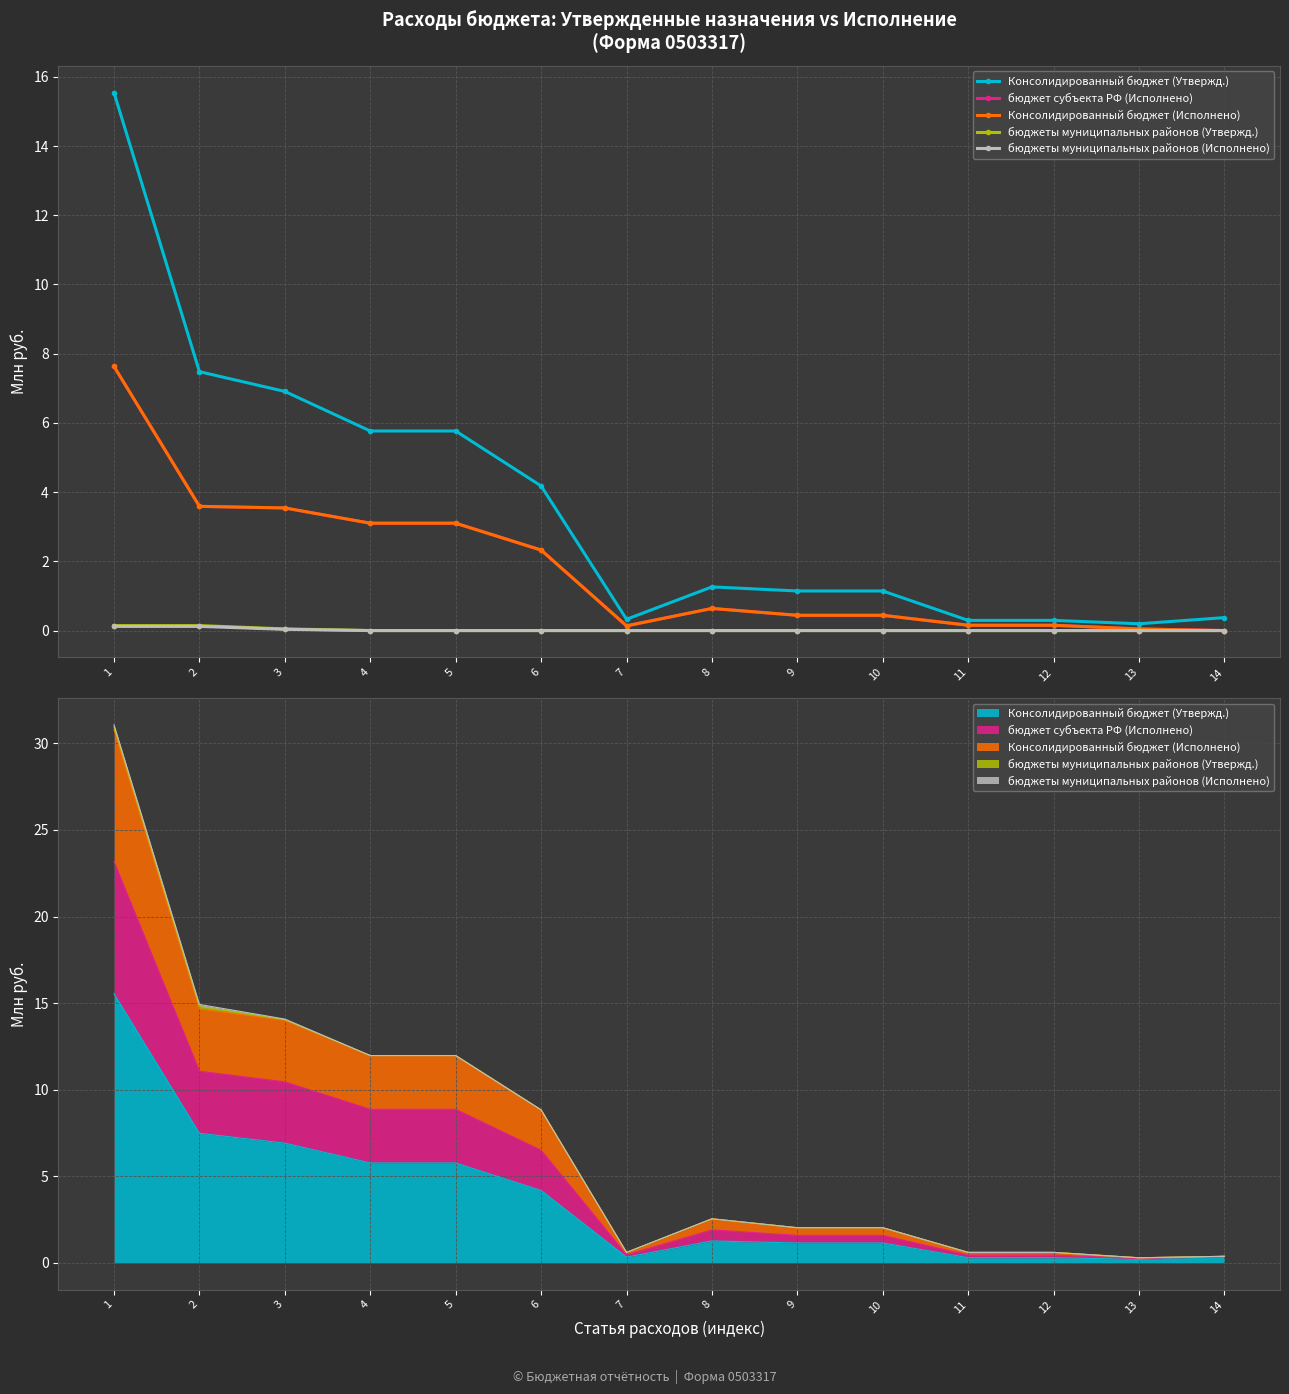

True or false: Консолидированный бюджет (Исполнено) and Консолидированный бюджет (Утвержд.) intersect in this chart.

False